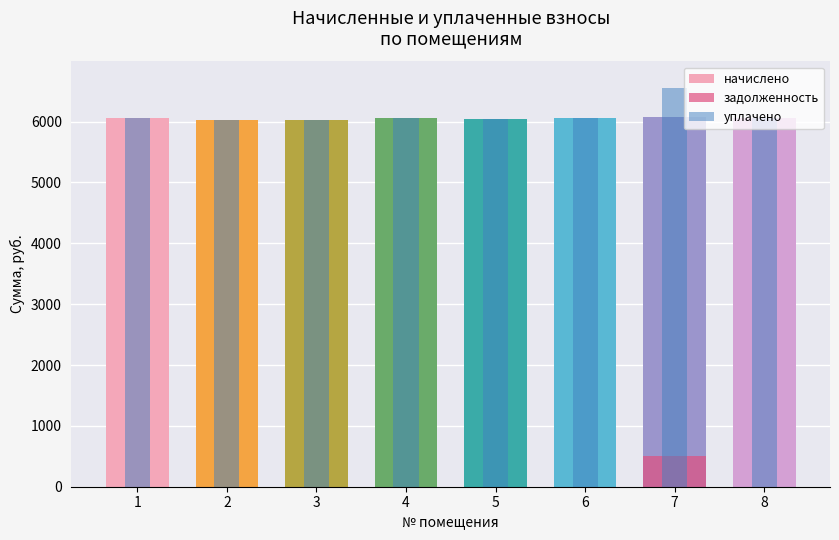

What is the average value of the уплачено series?

6111.3